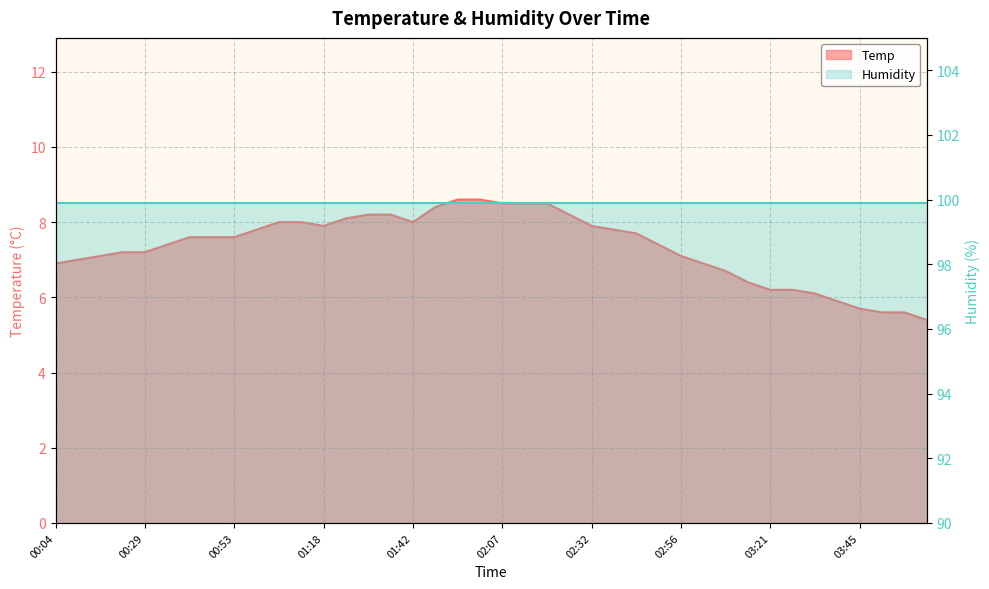

What is the change in value from 03:15 to 03:58?

-0.8